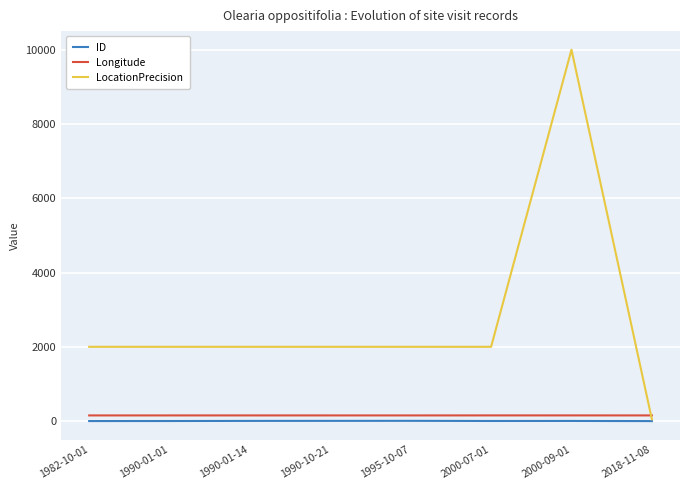

Count the Longitude values in the range 152 to 153.

6